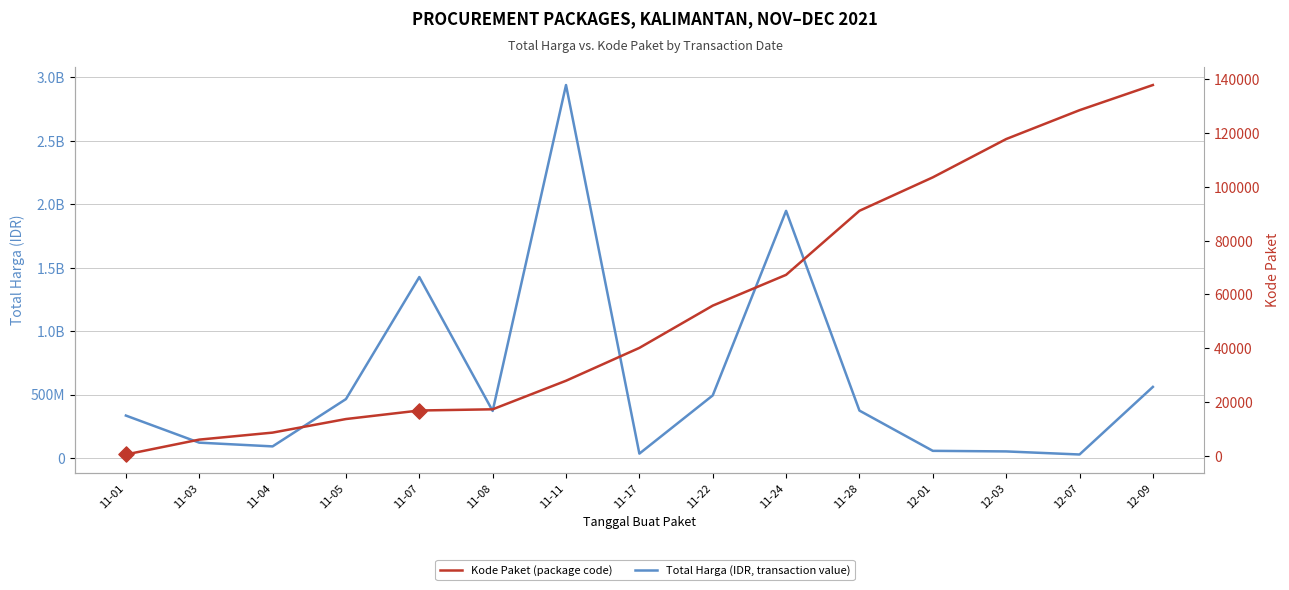

What is the total value across all series at 11-28?

373495101